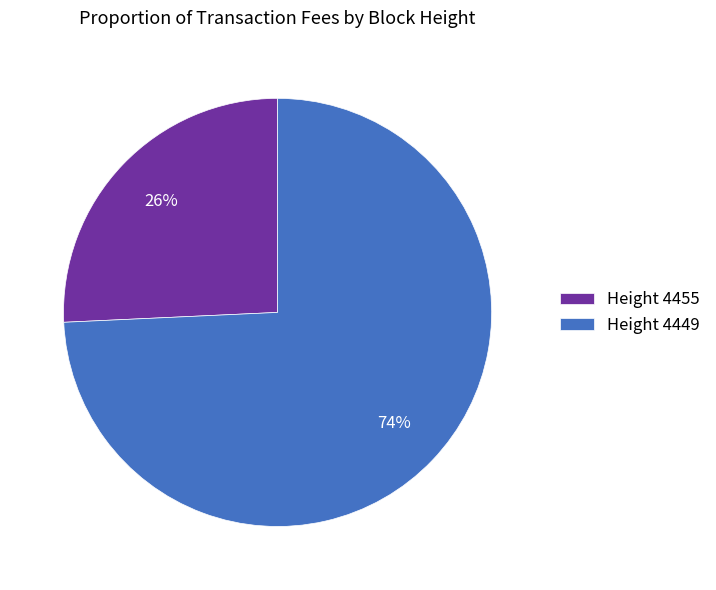

To the nearest percent, what portion does Height 4455 represent?

26%